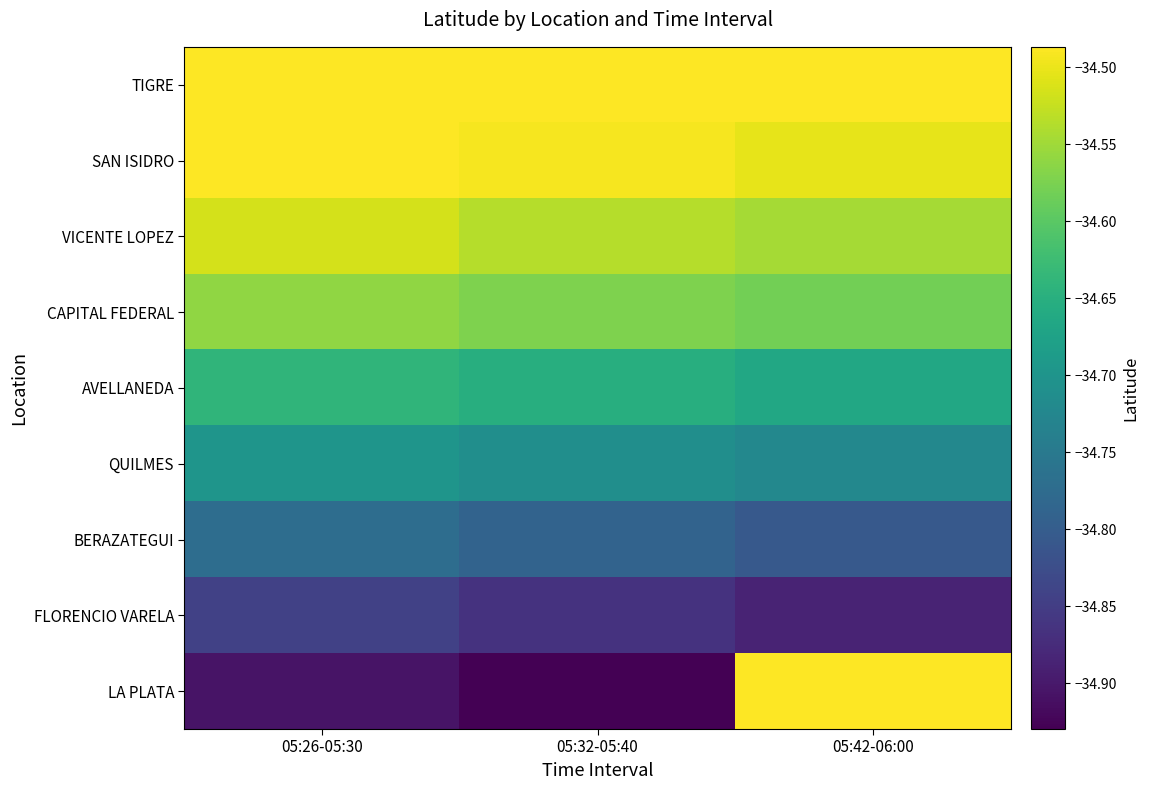

Reading left to right, transcribe all the data shown in this chart.

TIGRE: 05:26-05:30=-34.5	05:32-05:40=-34.5	05:42-06:00=-34.5
SAN ISIDRO: 05:26-05:30=-34.5	05:32-05:40=-34.5	05:42-06:00=-34.5
VICENTE LOPEZ: 05:26-05:30=-34.5	05:32-05:40=-34.5	05:42-06:00=-34.5
CAPITAL FEDERAL: 05:26-05:30=-34.6	05:32-05:40=-34.6	05:42-06:00=-34.6
AVELLANEDA: 05:26-05:30=-34.6	05:32-05:40=-34.7	05:42-06:00=-34.7
QUILMES: 05:26-05:30=-34.7	05:32-05:40=-34.7	05:42-06:00=-34.7
BERAZATEGUI: 05:26-05:30=-34.8	05:32-05:40=-34.8	05:42-06:00=-34.8
FLORENCIO VARELA: 05:26-05:30=-34.8	05:32-05:40=-34.9	05:42-06:00=-34.9
LA PLATA: 05:26-05:30=-34.9	05:32-05:40=-34.9	05:42-06:00=-34.5